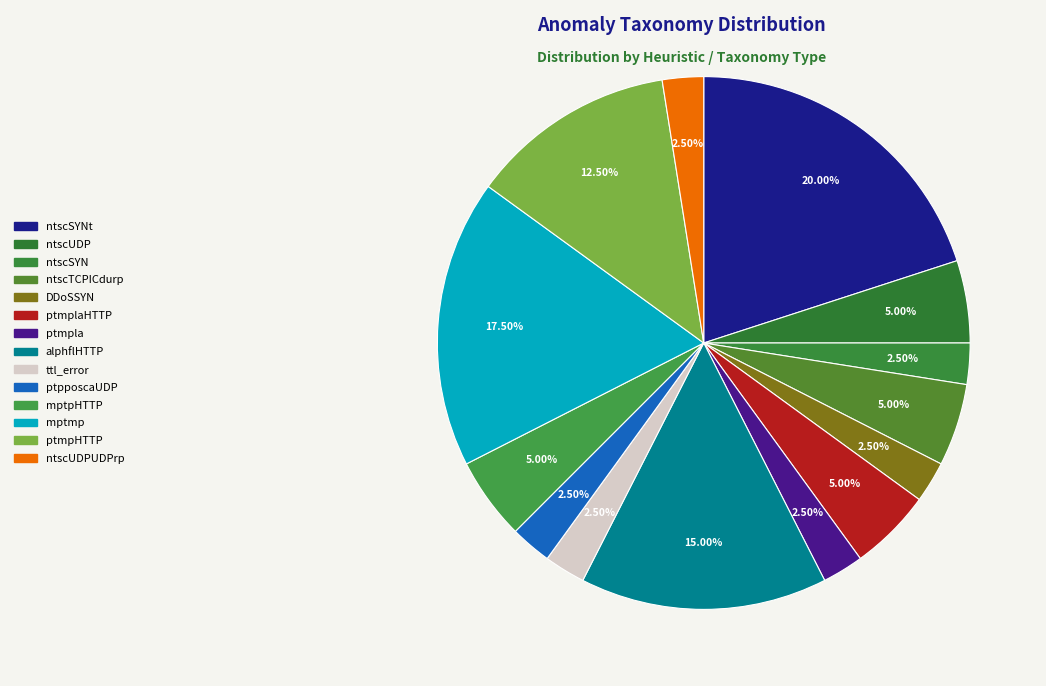

How many segments does this pie chart have?

14